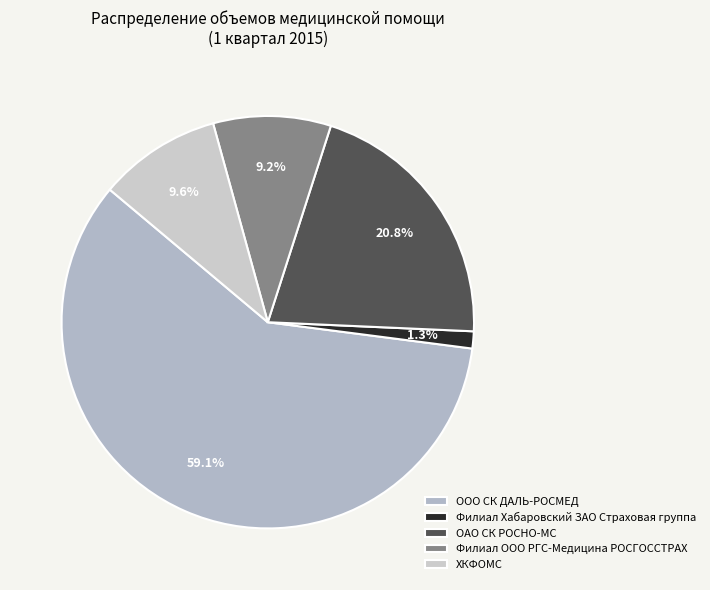

To the nearest percent, what is the difference between the largest and smallest slice percentages?

58%